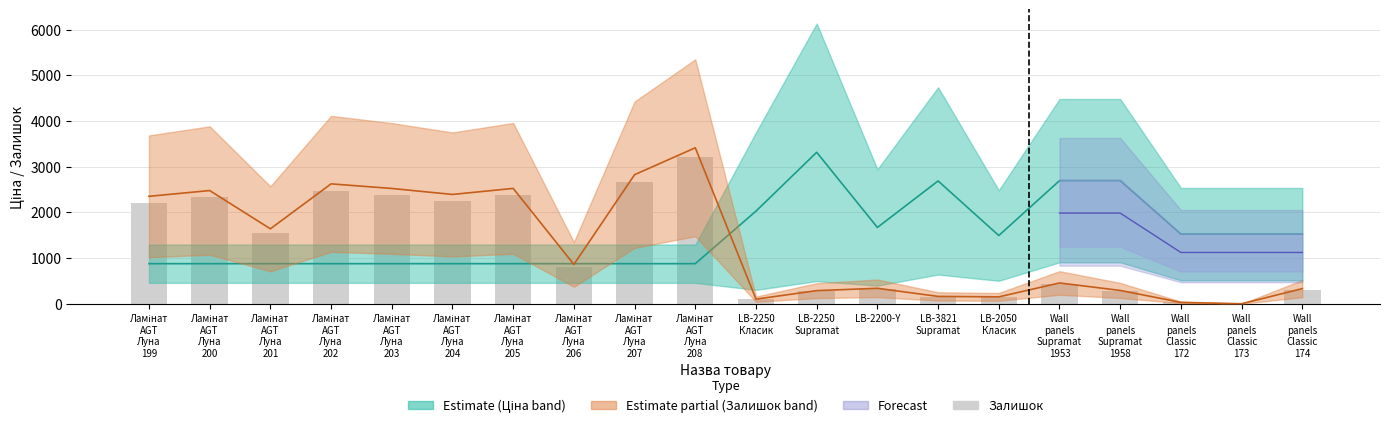

Where does the data first go above 810?

Ламінат
AGT
Луна
199